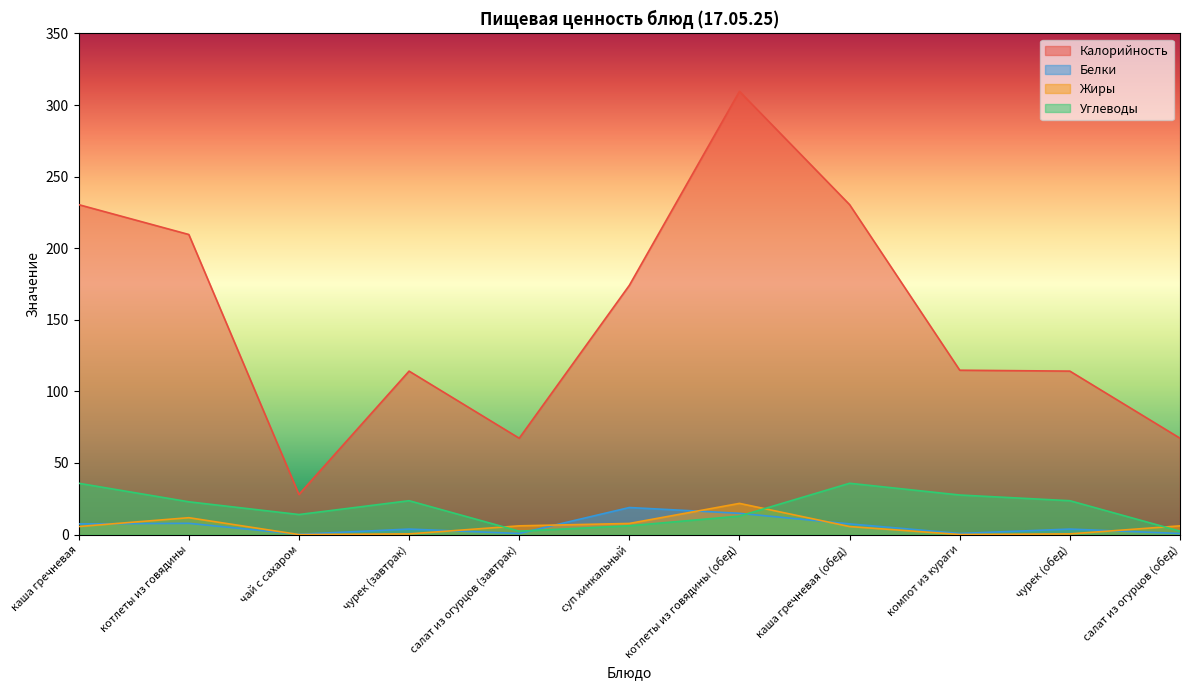

Which category has the lowest value in the Жиры series?

чай с сахаром